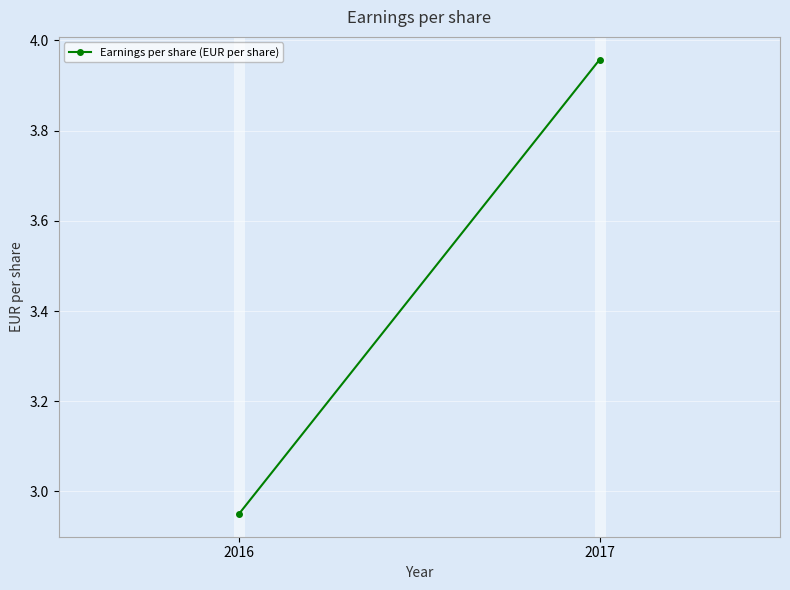

The value at 2017 is 4.0. True or false?

True